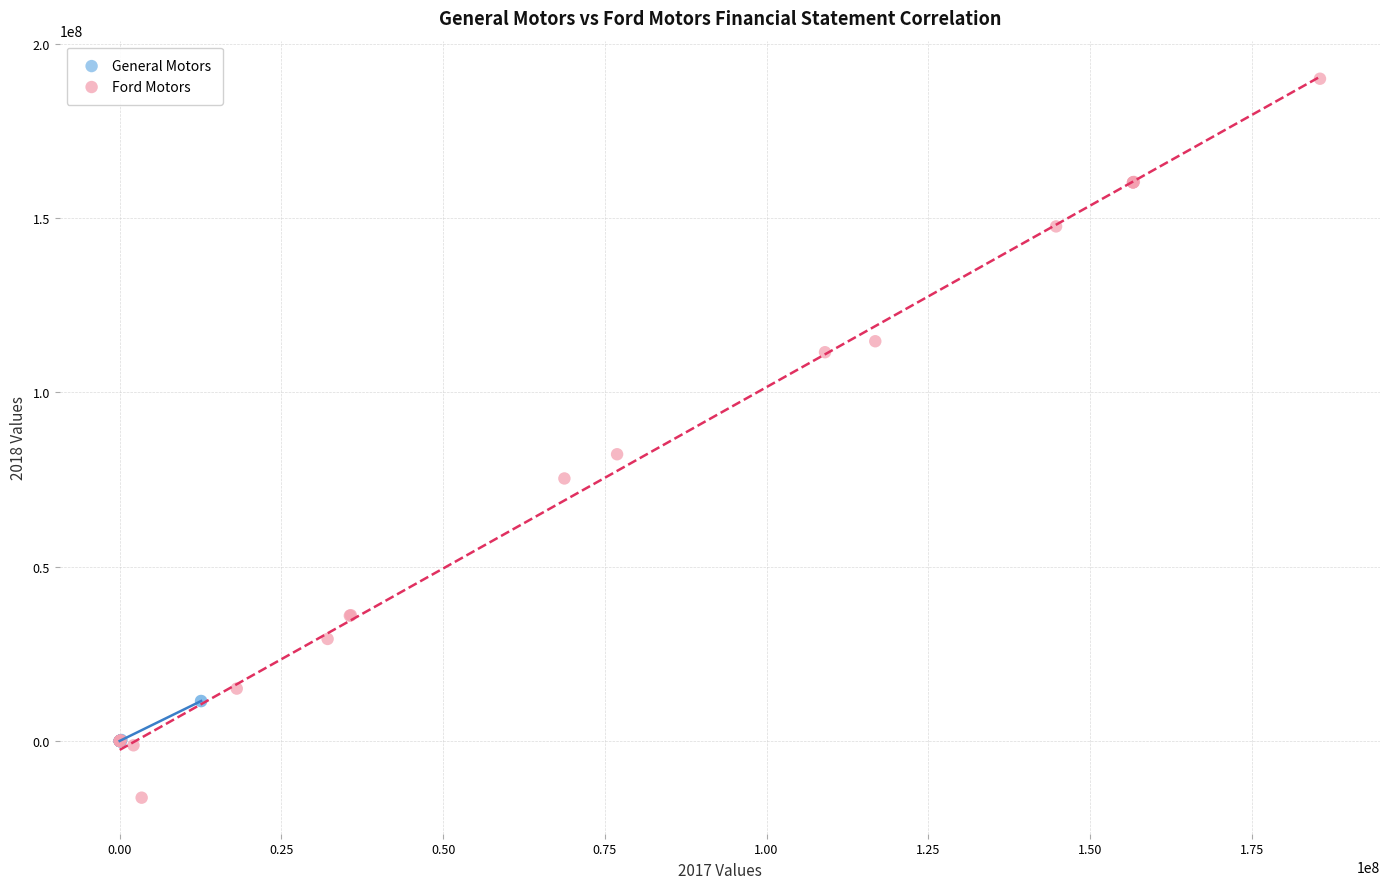

Which series reaches the minimum Y coordinate?

Ford Motors